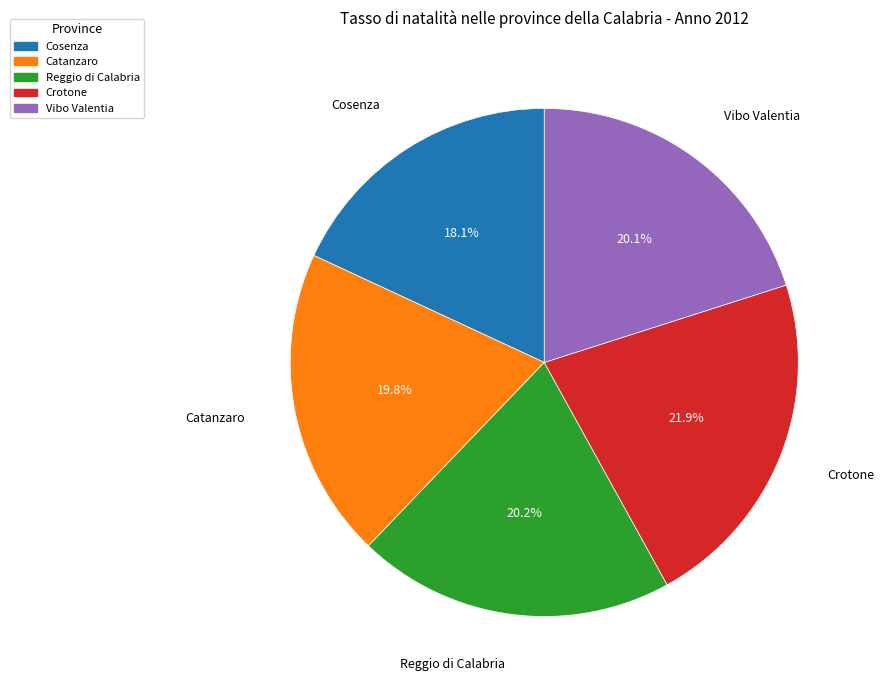

Which has a higher value, Crotone or Vibo Valentia?

Crotone